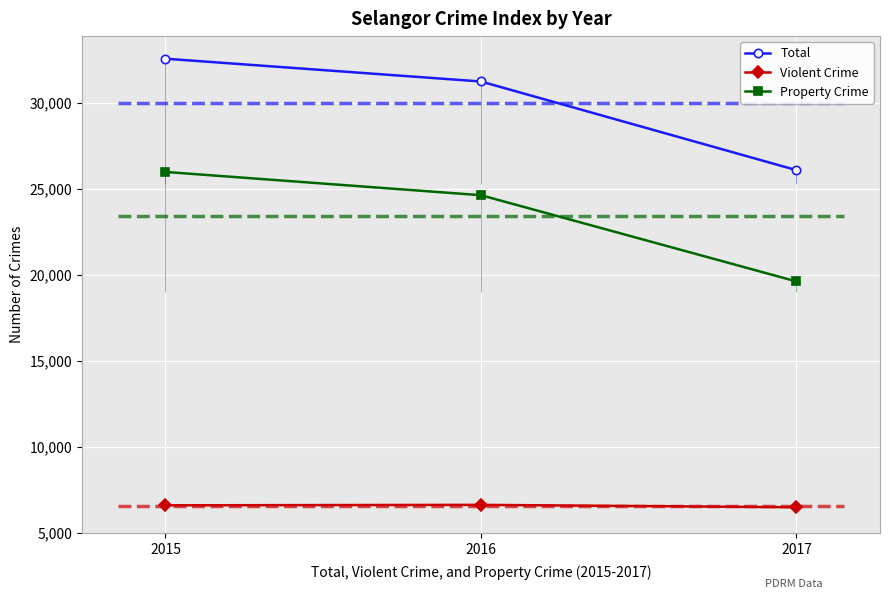

Reading left to right, extract all data points from this chart.

Total: 2015=32547	2016=31222	2017=26069
Violent Crime: 2015=6583	2016=6610	2017=6470
Property Crime: 2015=25964	2016=24612	2017=19599